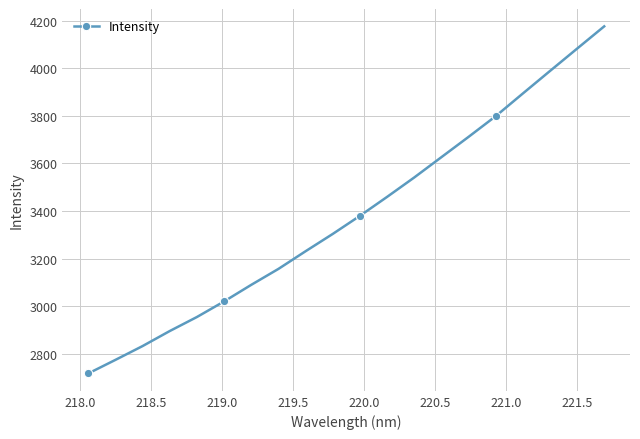

What is the difference between the second highest and minimum values?

1365.9